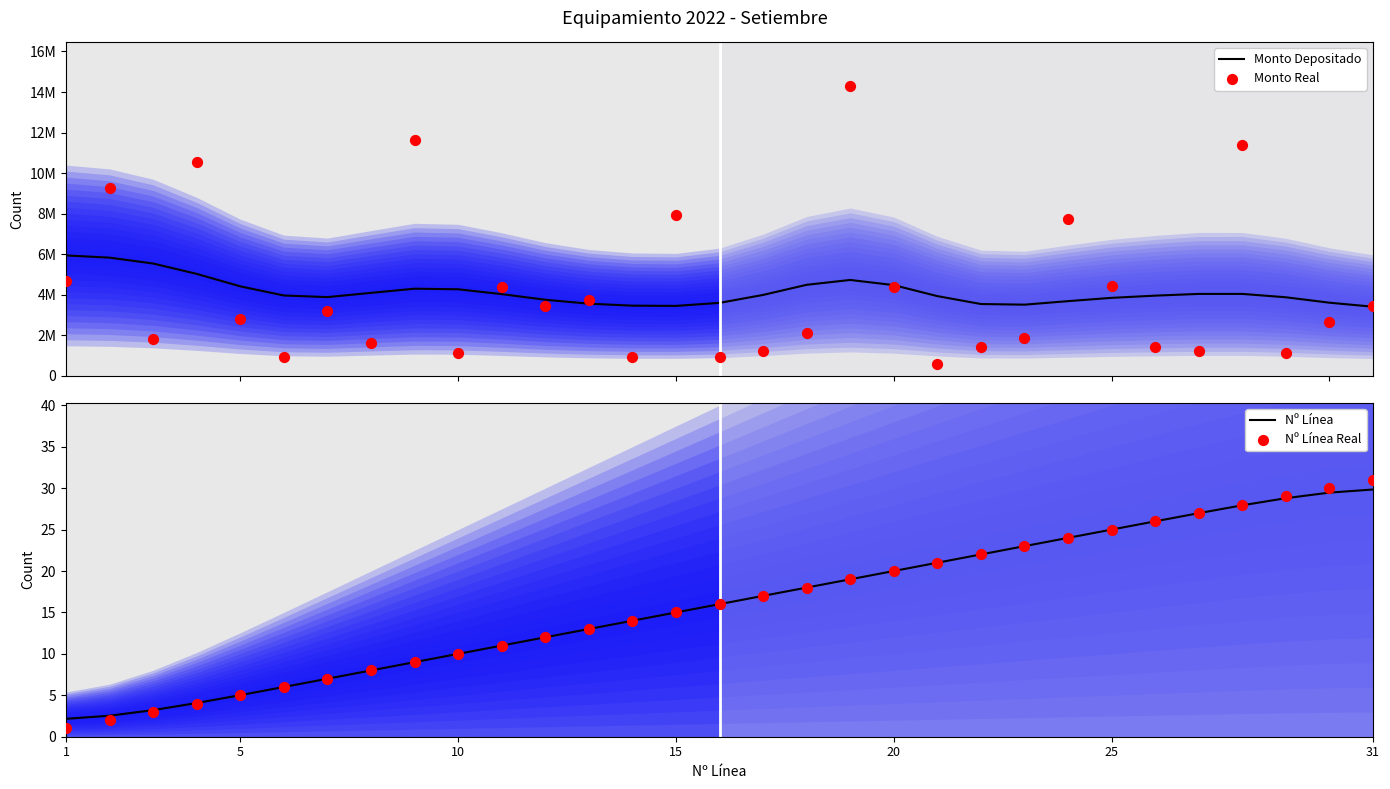

Which series reaches the maximum Y coordinate?

Monto Real